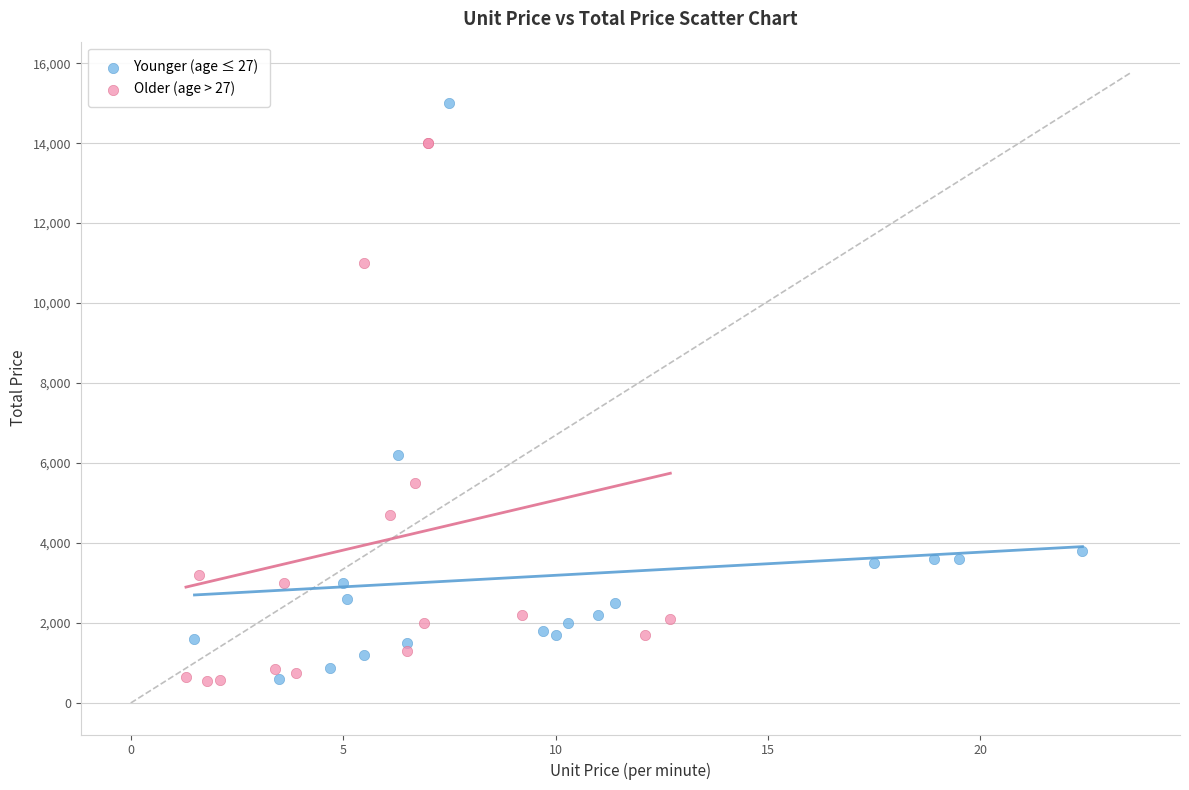

What are all the series names shown in the legend?

Younger (age ≤ 27), Older (age > 27)